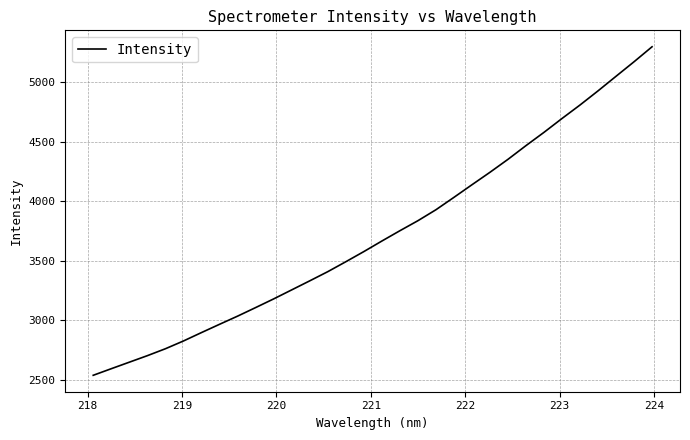

What is the maximum value shown in the chart?

5297.1